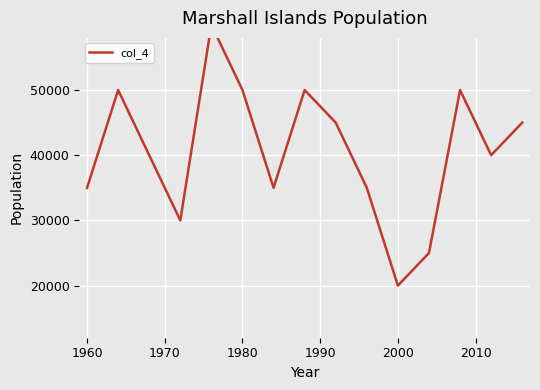

What is the smallest value displayed?

20000